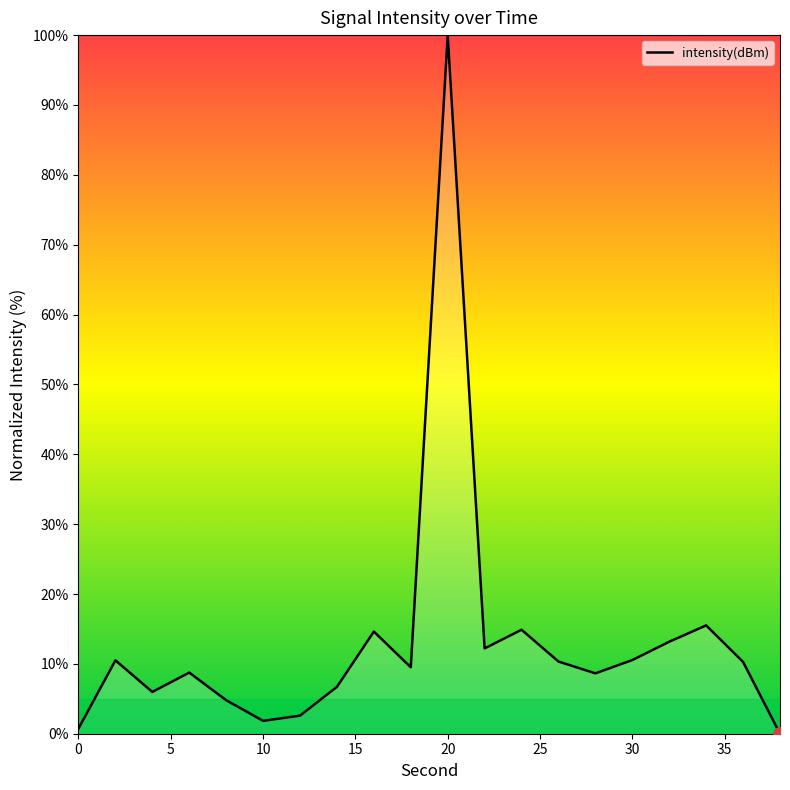

What is the difference between the maximum and minimum values?

100.0